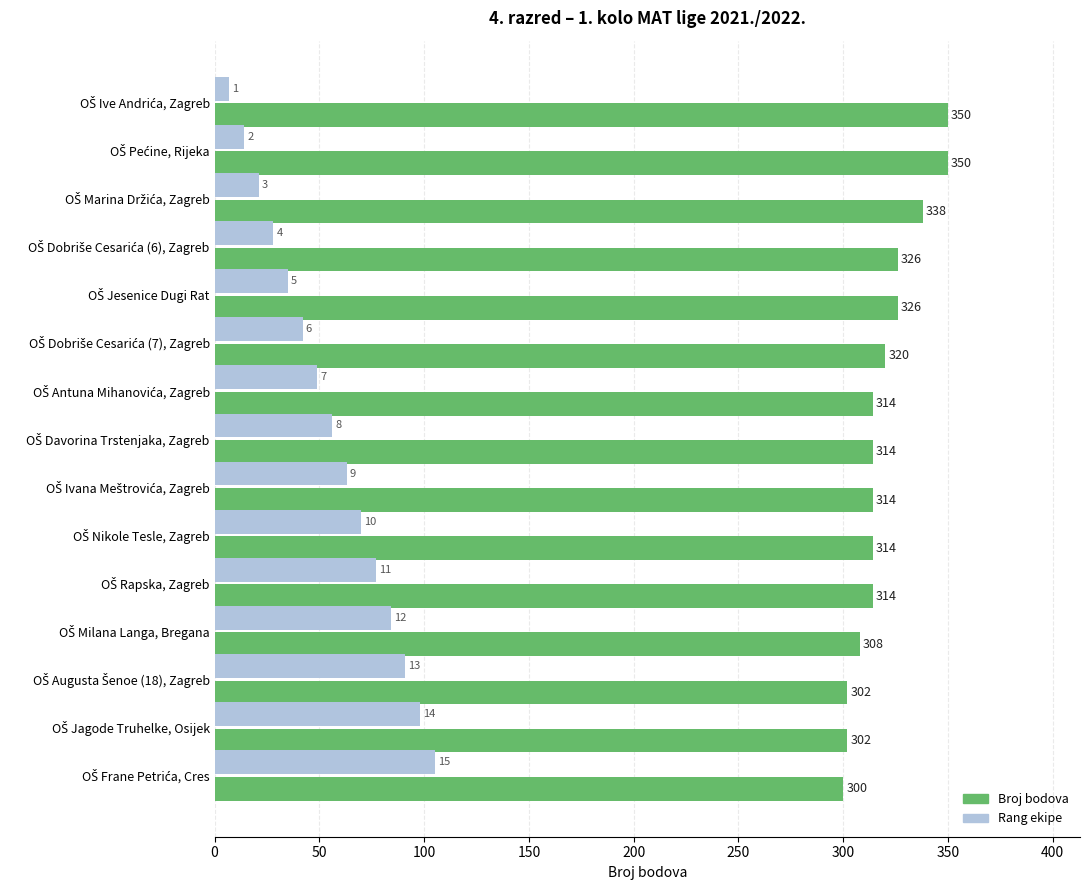

What is the greatest value displayed?

350.0